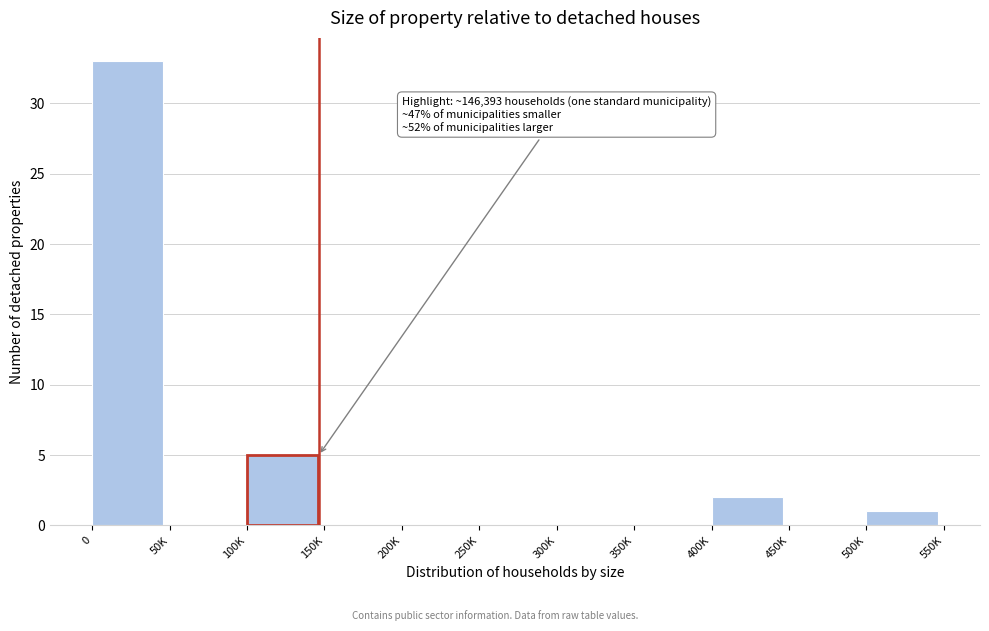

Reading right to left, transcribe all the data shown in this chart.

500K=1	450K=0	400K=2	350K=0	300K=0	250K=0	200K=0	150K=0	100K=5	50K=0	0=33